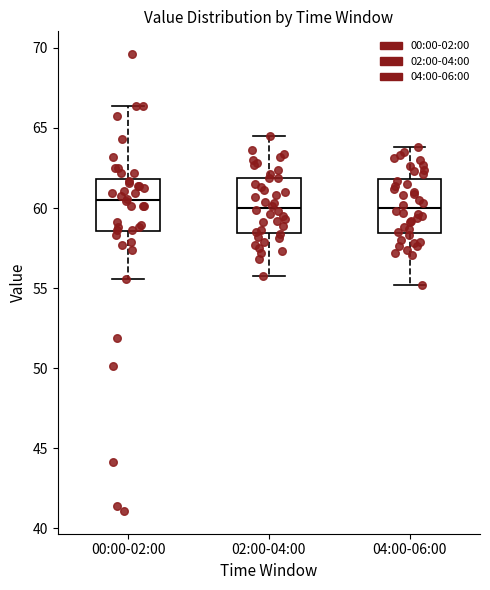

Reading left to right, read every box against the y-axis: the position of its median line, the range the box covers, and the ends of its whiskers. The values are not printed on the chart, so give them approximately, as read against the axis.

00:00-02:00: median 60.5, box 58.5 to 62.0, whiskers 55.5 to 66.5
02:00-04:00: median 60.0, box 58.5 to 62.0, whiskers 56.0 to 64.5
04:00-06:00: median 60.0, box 58.5 to 62.0, whiskers 55.0 to 64.0